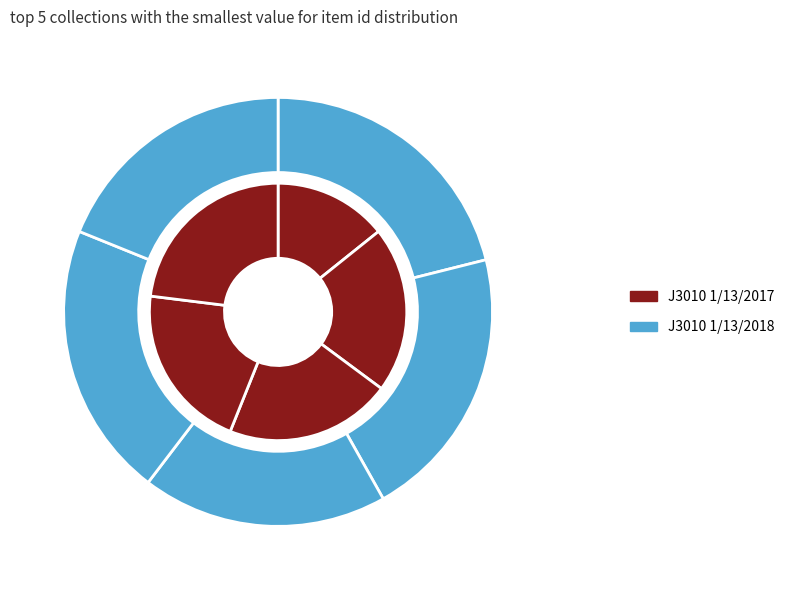

What percentage is the Item 5946 slice, to the nearest percent?

21%